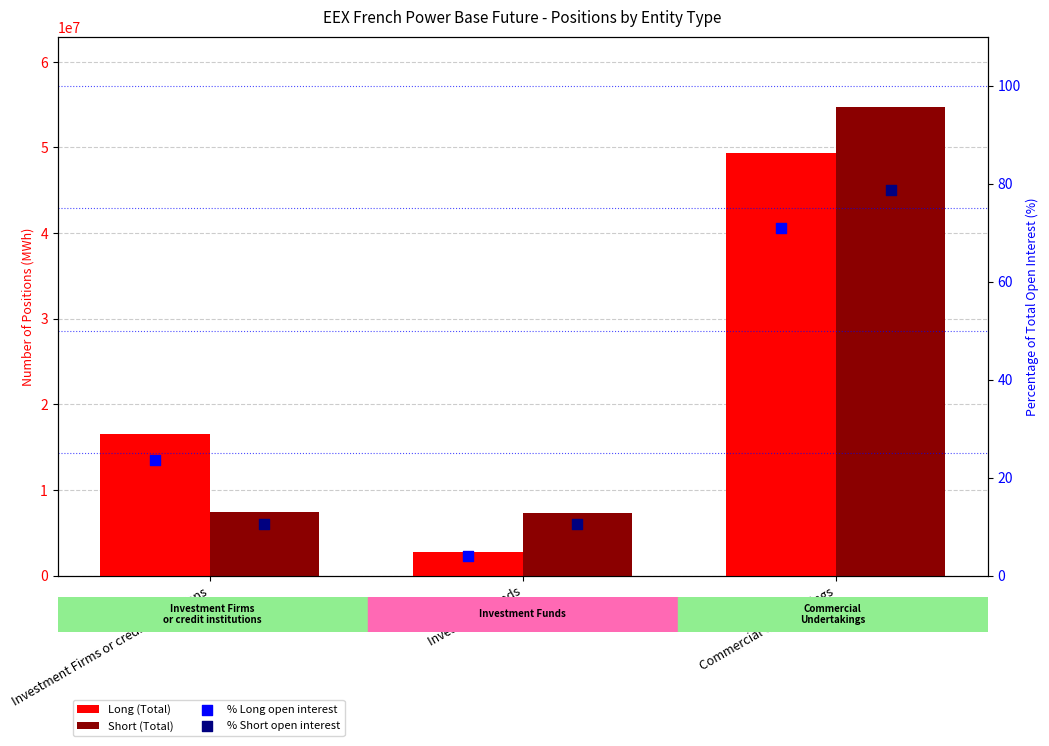

Which series has the largest Y range (max minus min)?

Short (Total)